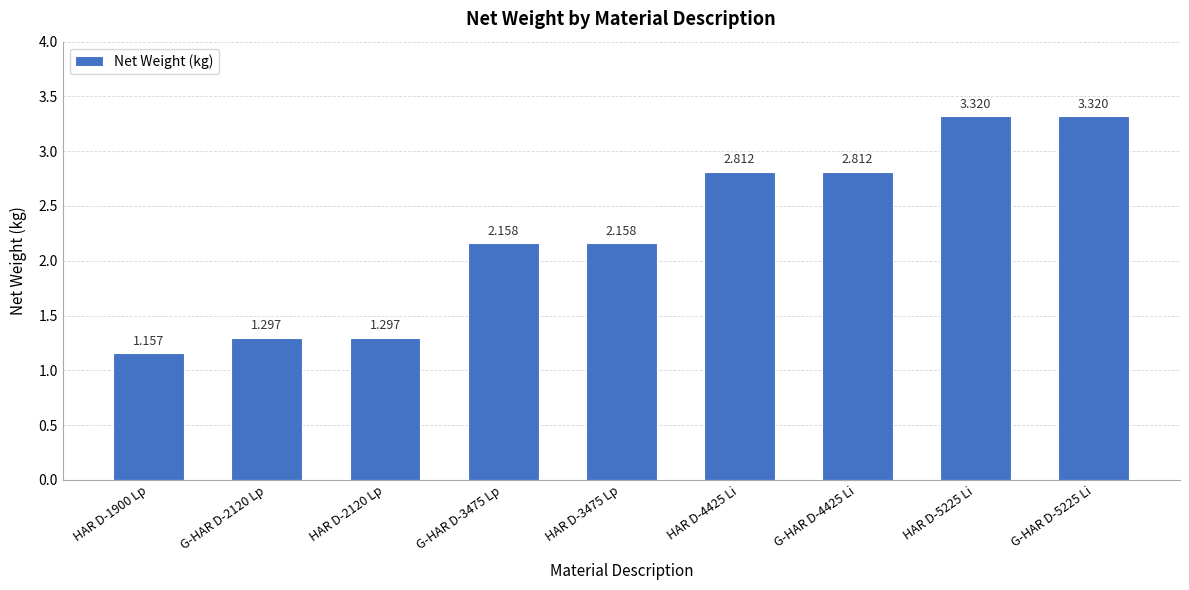

How many bars are there in total?

9